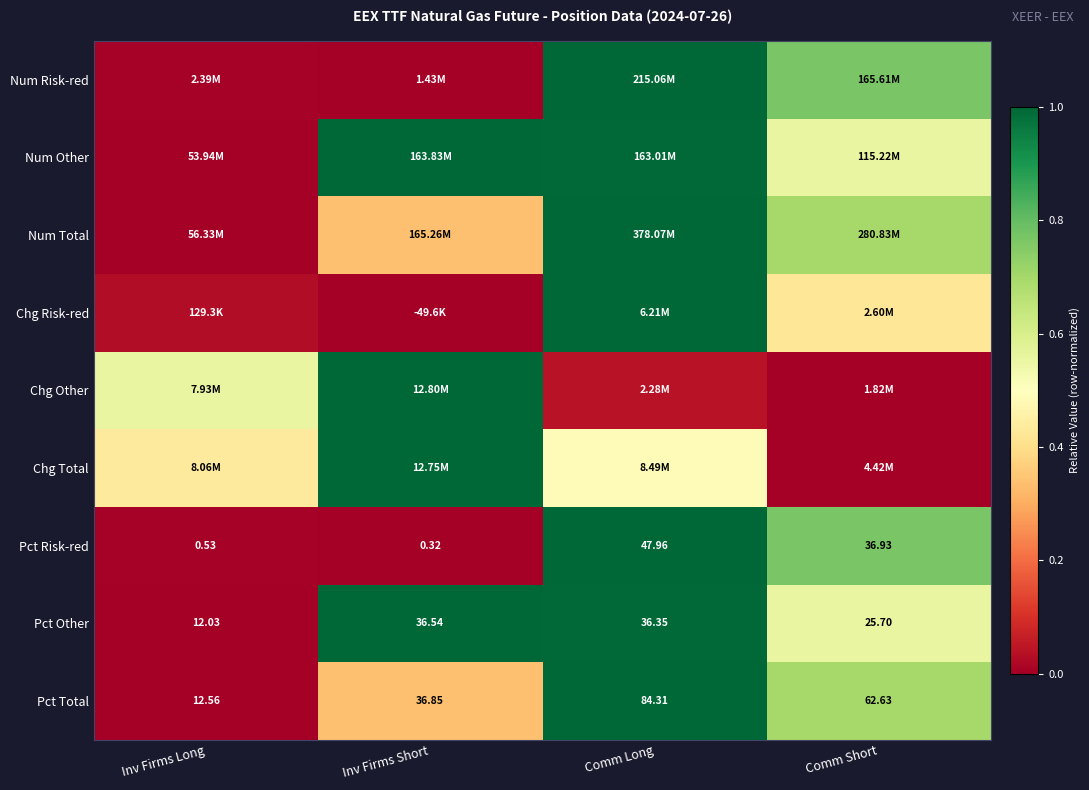

List the labels in order of Pct Total value, smallest first.

Inv Firms Long, Inv Firms Short, Comm Short, Comm Long